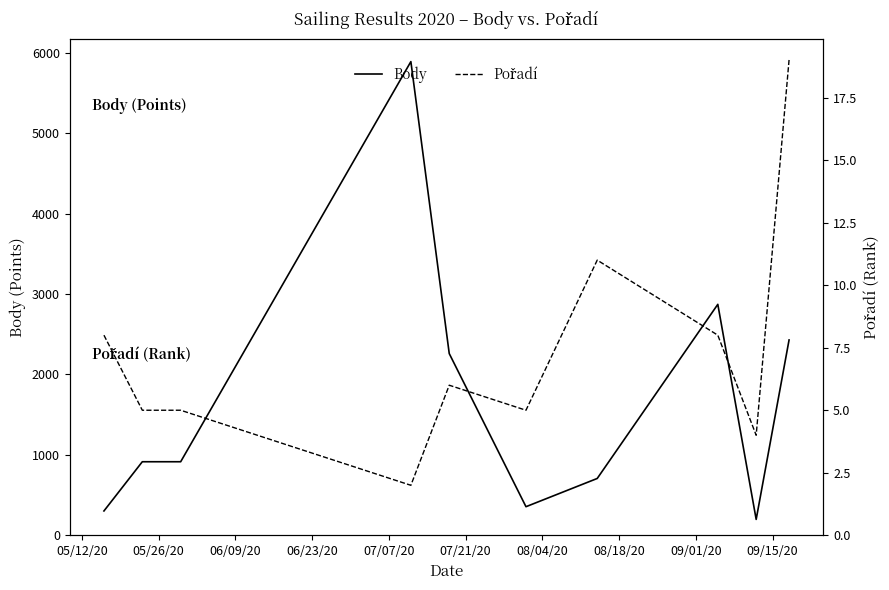

Rank the series at 06/09/20 from highest to lowest value.

Body, Pořadí